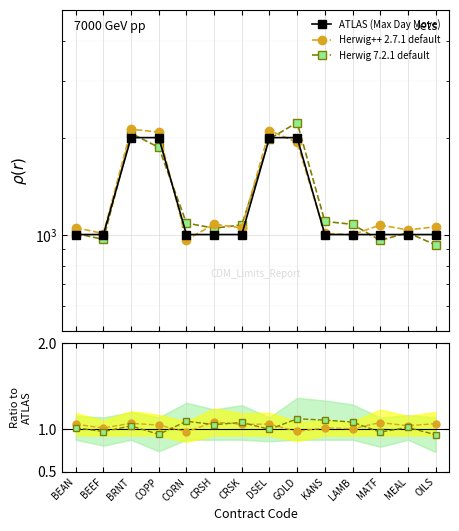

Where does the Herwig 7.2.1 default series first go above 1075?

BRNT